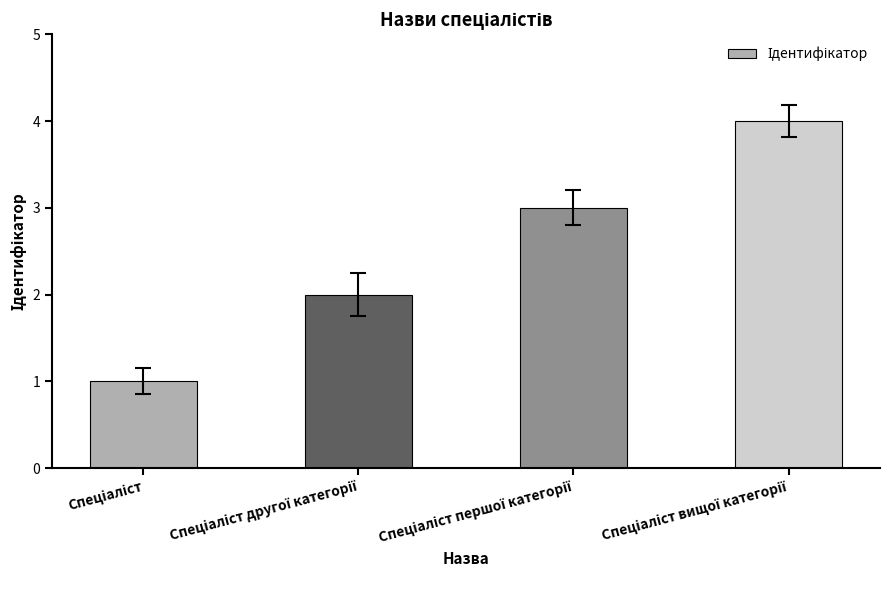

What is the greatest value displayed?

4